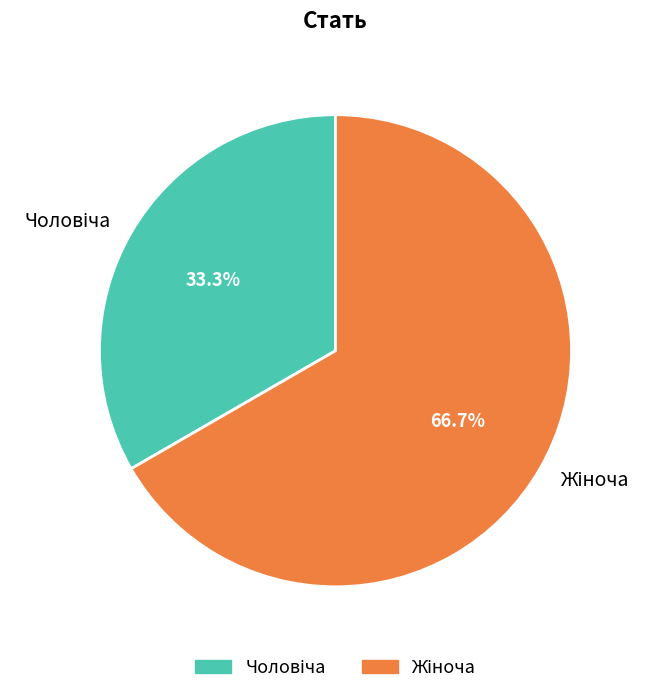

Does any single category account for the majority?

Yes